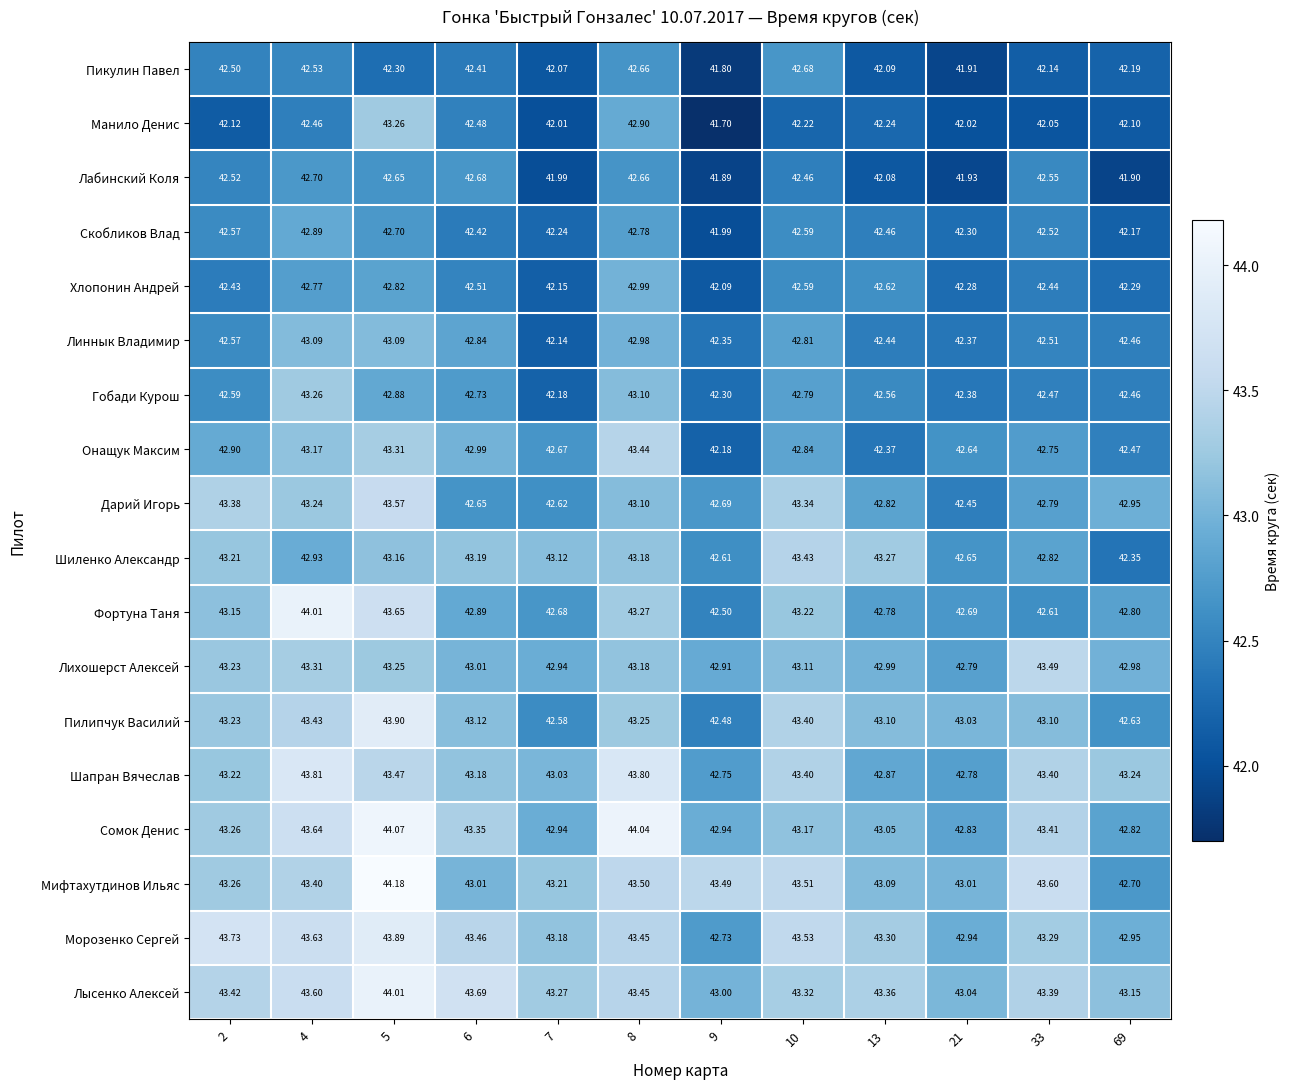

Is the value of Мифтахутдинов Ильяс at 9 greater than the value of Шиленко Александр at 10?

Yes